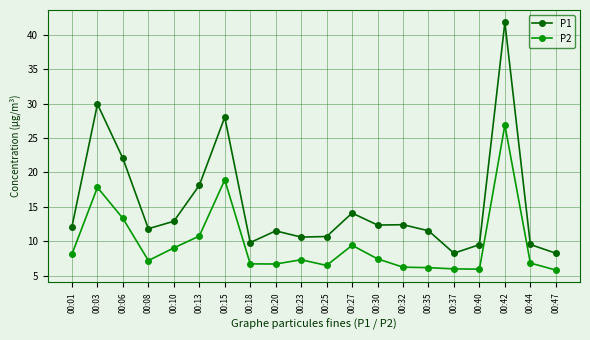

True or false: P1 and P2 intersect in this chart.

False